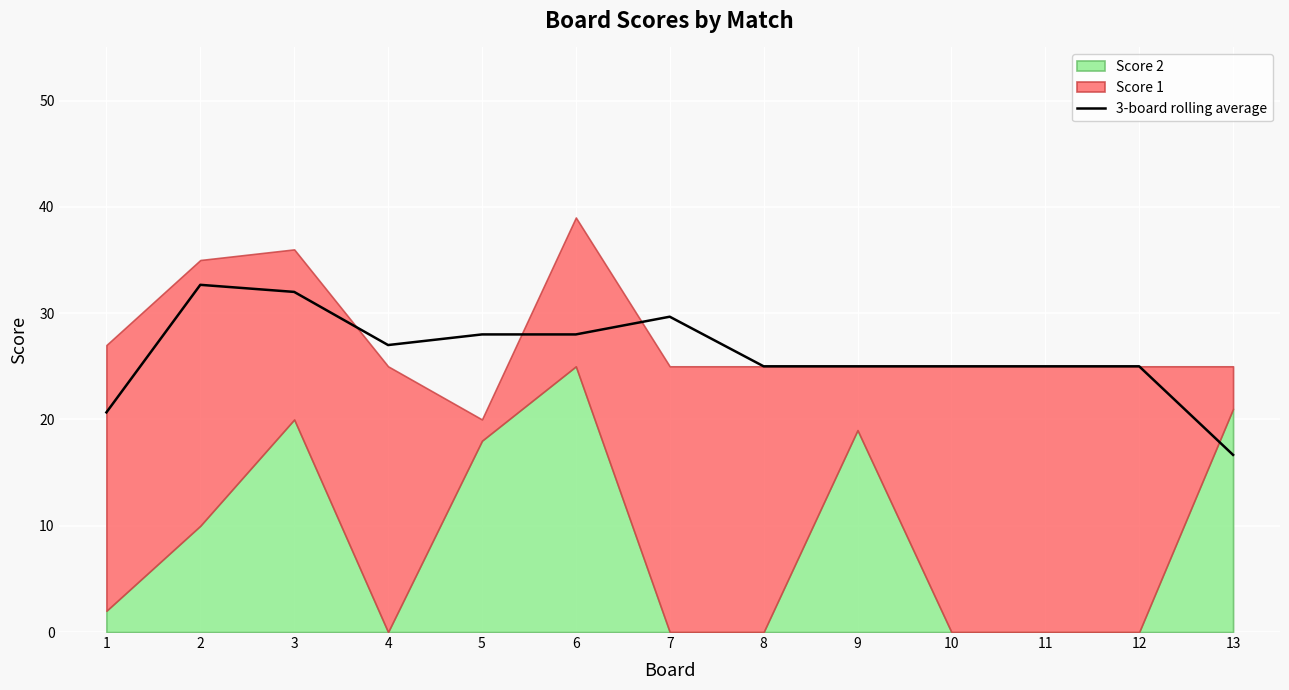

At which label does 3-board rolling average reach its minimum?

13